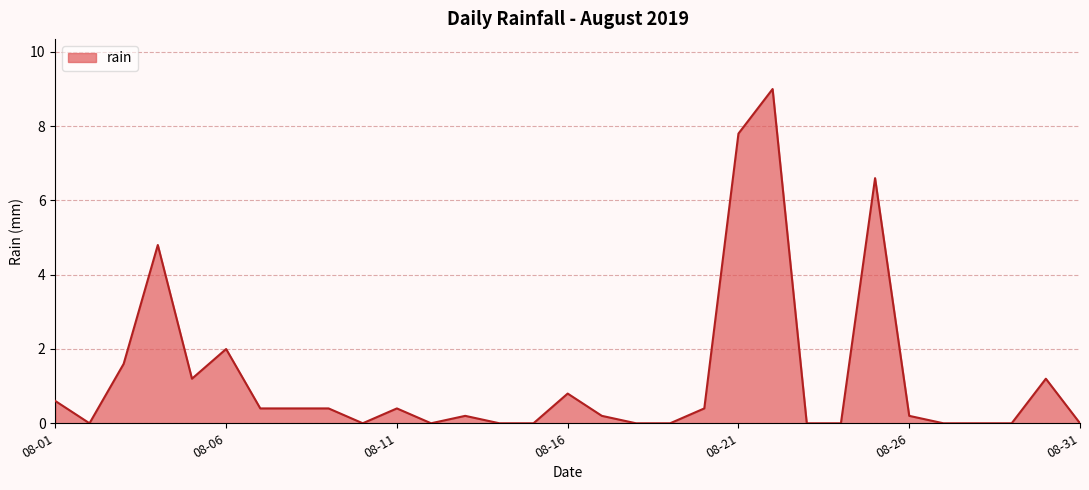

What is the maximum value shown in the chart?

9.0